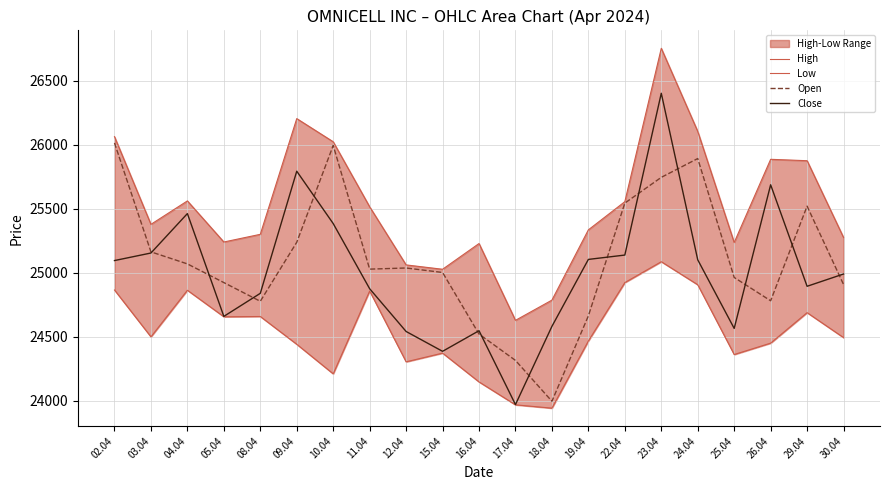

Which series has the largest range (max minus min)?

Close